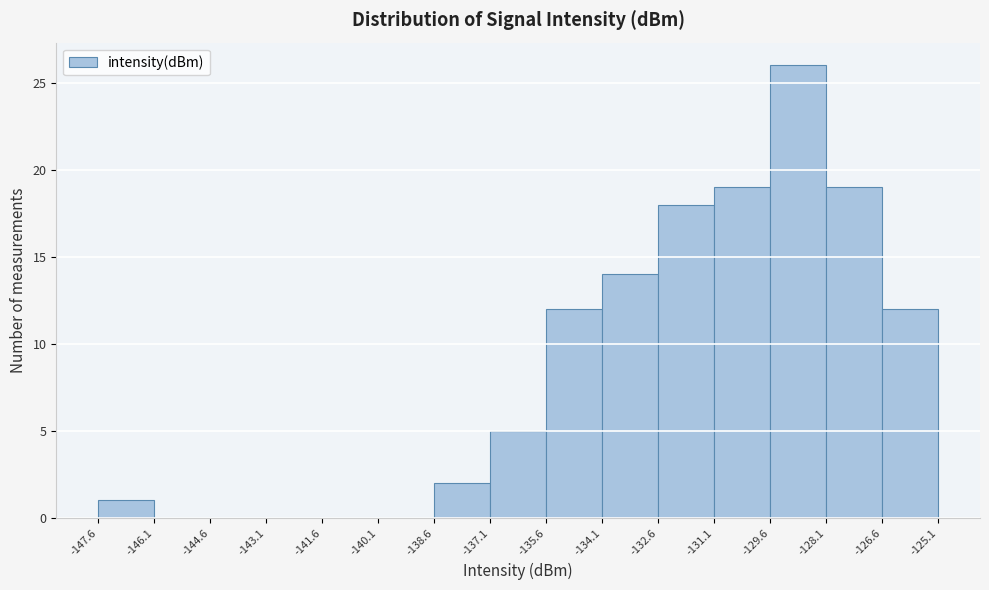

Reading left to right, list every bar in this chart as the range it spans on the x-axis followed by its height. The values are not printed on the chart, so give them approximately, as read against the axis.

-147.6 to -146.1: 1
-146.1 to -144.6: 0
-144.6 to -143.1: 0
-143.1 to -141.6: 0
-141.6 to -140.1: 0
-140.1 to -138.6: 0
-138.6 to -137.1: 2
-137.1 to -135.6: 5
-135.6 to -134.1: 12
-134.1 to -132.6: 14
-132.6 to -131.1: 18
-131.1 to -129.6: 19
-129.6 to -128.1: 26
-128.1 to -126.6: 19
-126.6 to -125.1: 12